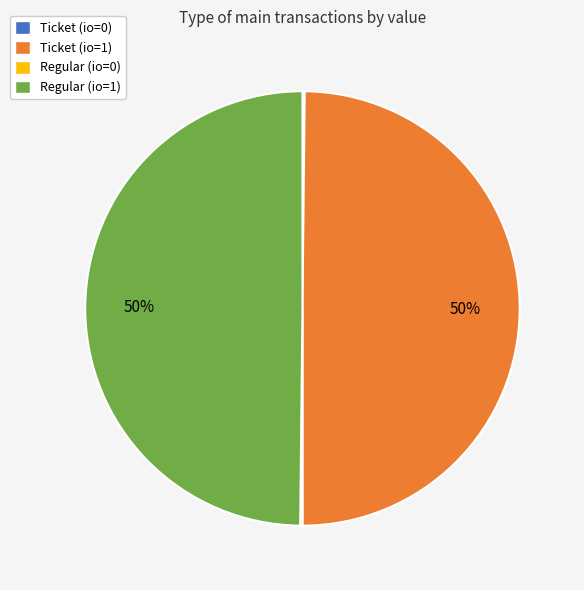

The Regular (io=1) slice represents 50% of the pie. True or false?

True